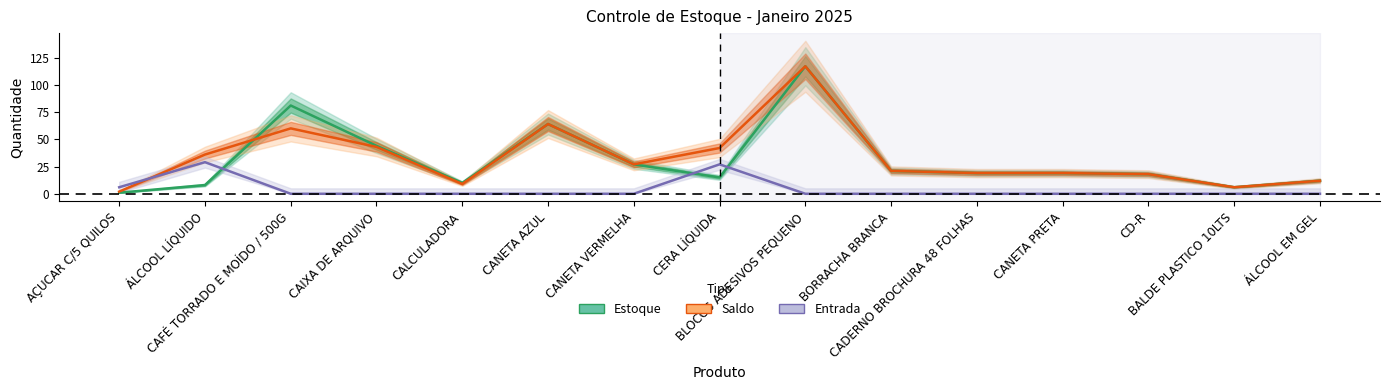

What is the label of the 12th point from the right?

CAIXA DE ARQUIVO